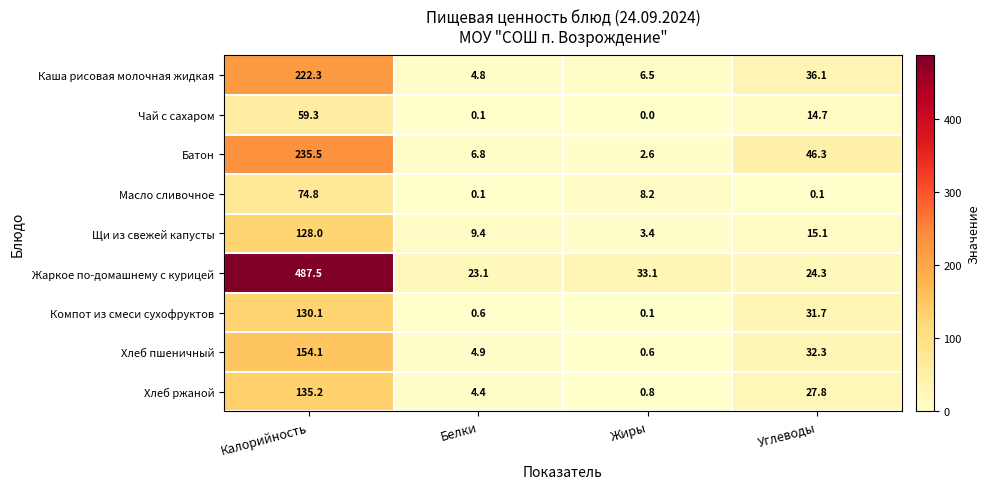

At how many categories does at least one series exceed 375?

1